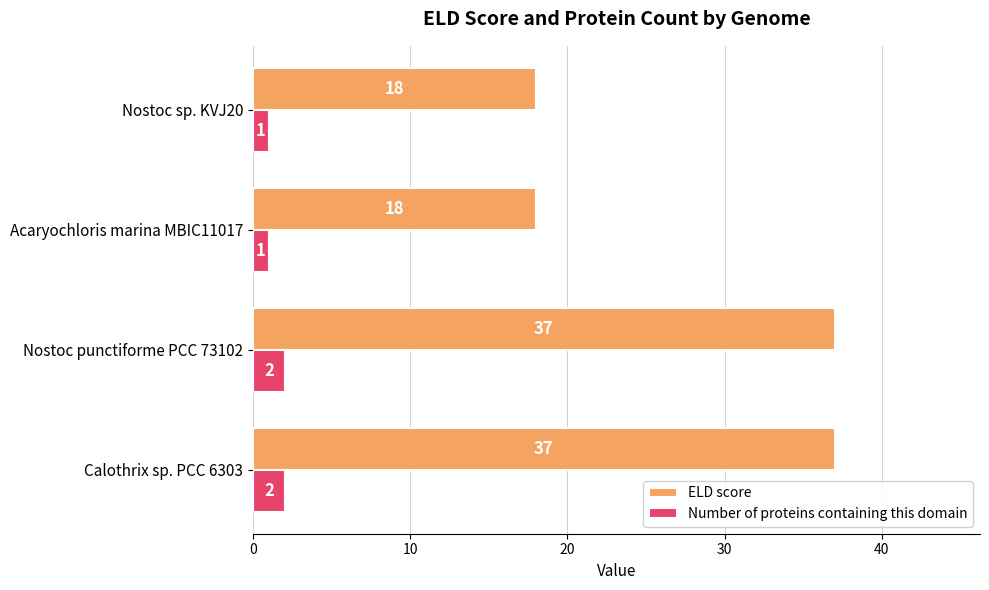

Count the Number of proteins containing this domain values in the range 1 to 2.

4